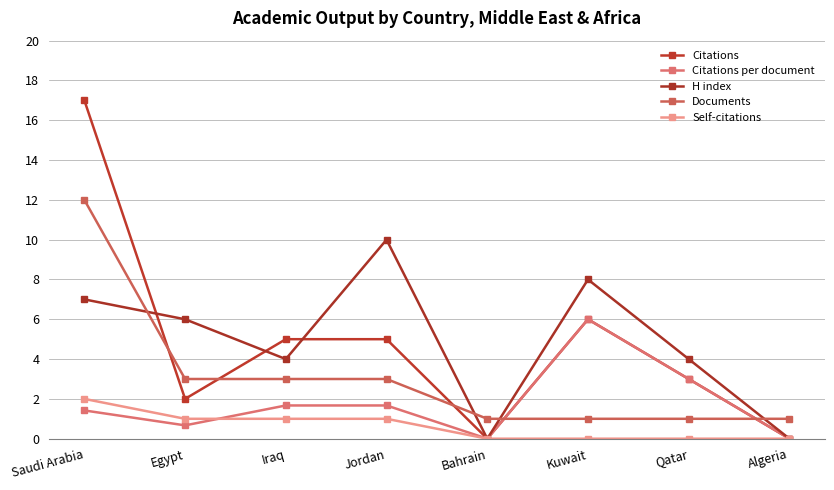

Count the Self-citations values in the range 0 to 1.

7